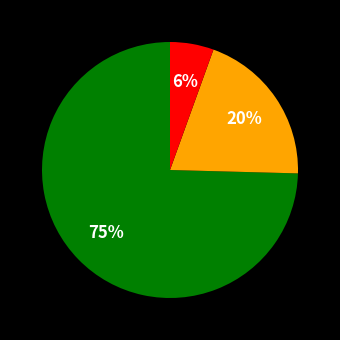

Does any single category account for the majority?

Yes